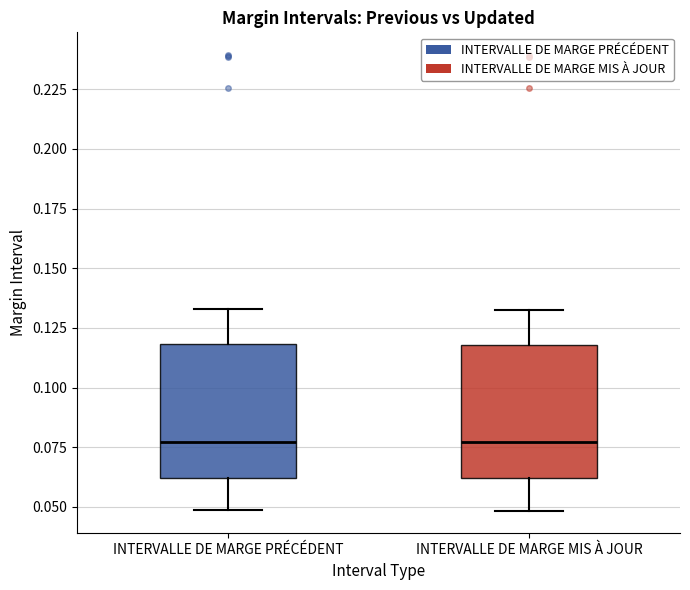

Reading left to right, transcribe this box plot: for each box, give where its median line is, the range the box spans, and where its two whiskers end, as read against the y-axis. The values are not printed on the chart, so give them approximately, as read against the axis.

INTERVALLE DE MARGE PRÉCÉDENT: median 0.075, box 0.060 to 0.120, whiskers 0.050 to 0.135
INTERVALLE DE MARGE MIS À JOUR: median 0.075, box 0.060 to 0.120, whiskers 0.050 to 0.130